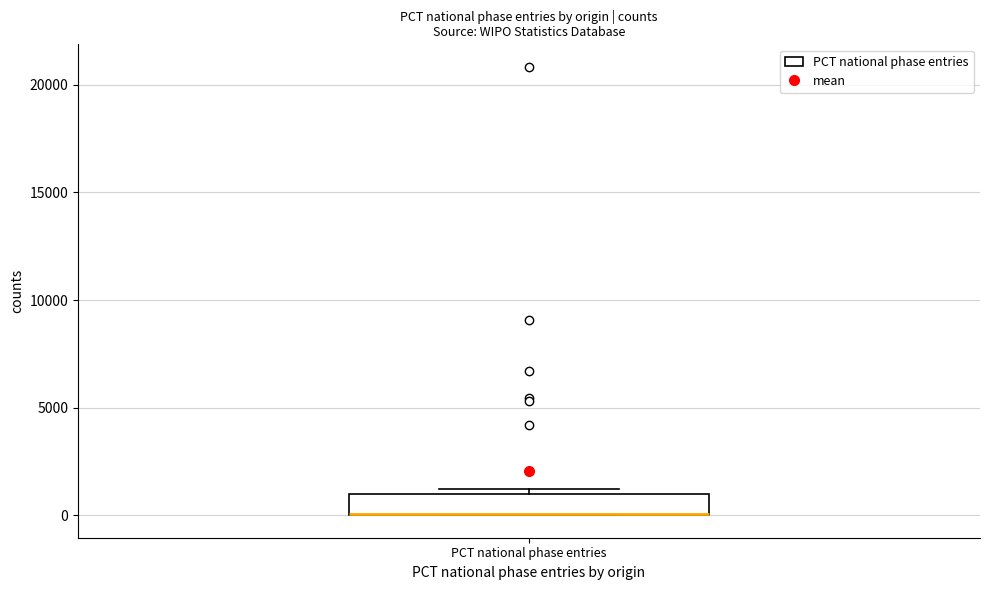

Where is the lower edge of the box for PCT national phase entries on the y-axis? The values are not printed on the chart, so give them approximately, as read against the axis.

0